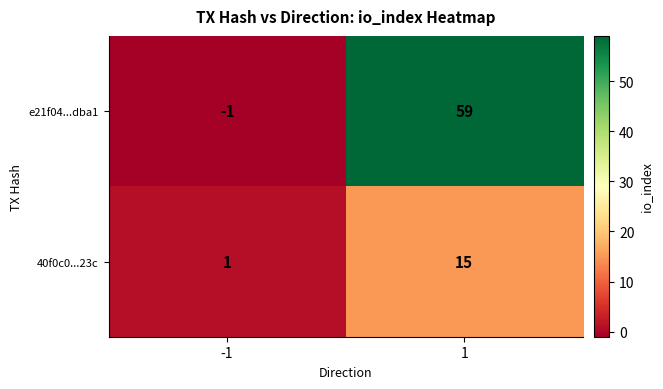

What is the smallest value displayed?

-1